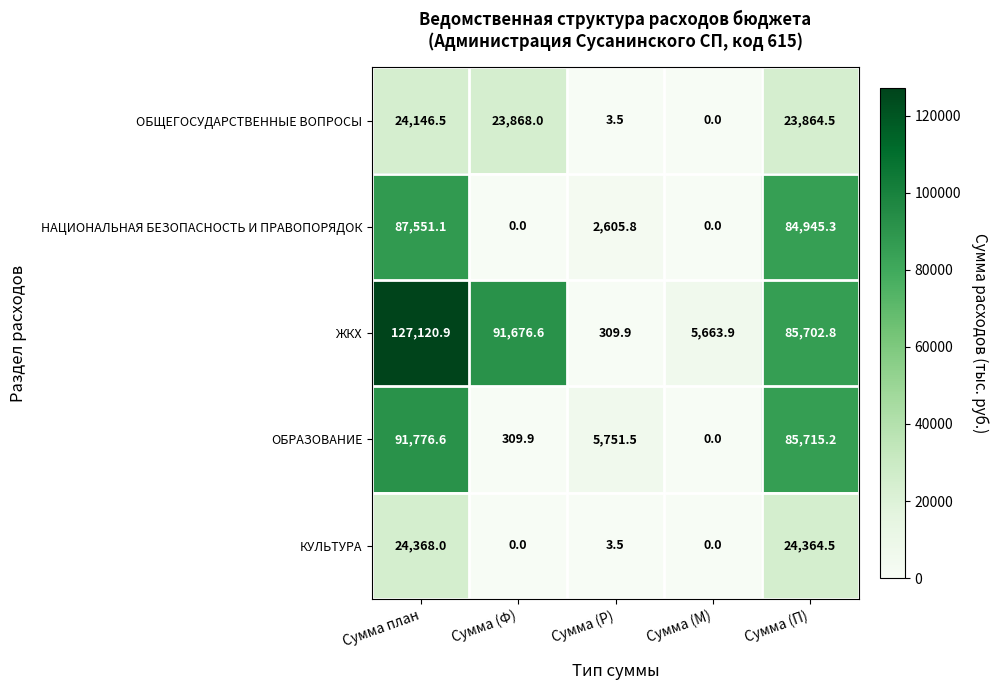

Which series has the largest range (max minus min)?

ЖКХ